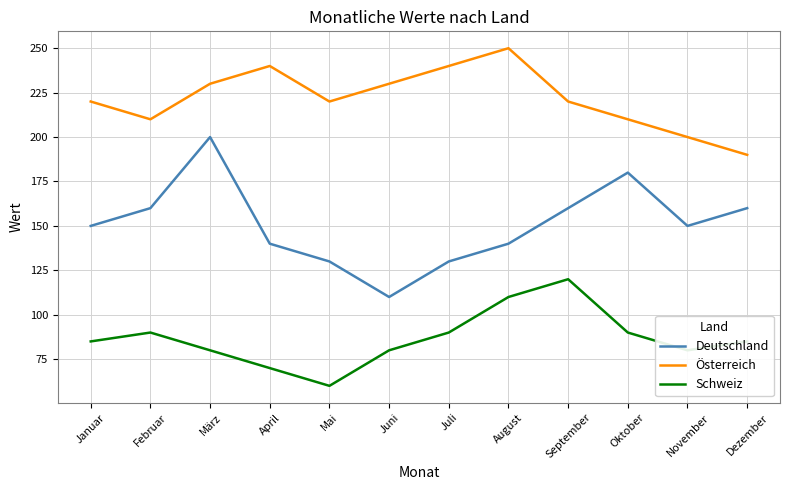

How many series are shown in this chart?

3